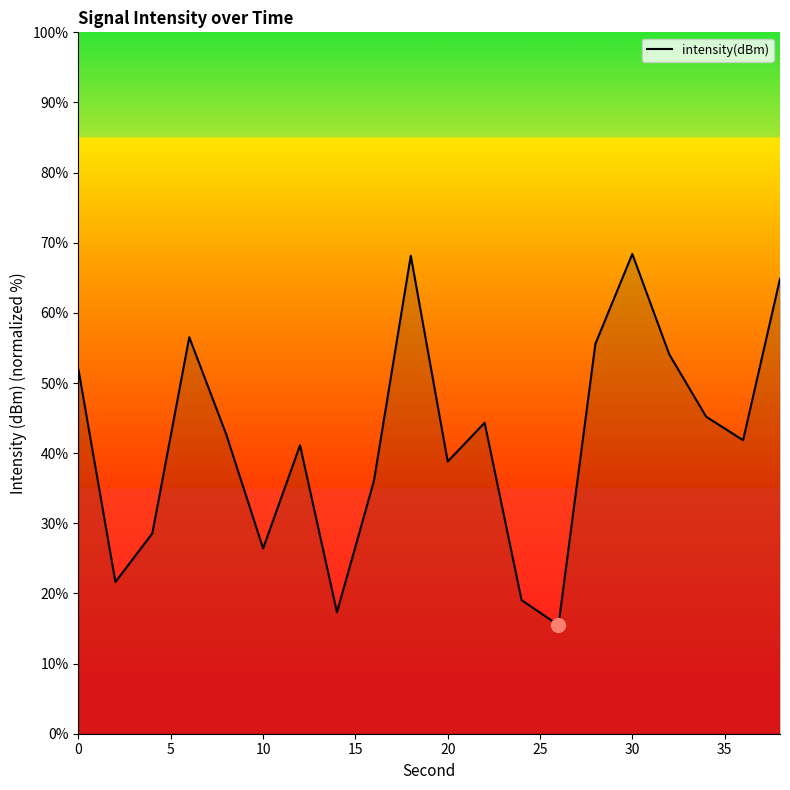

What is the greatest value displayed?

68.4